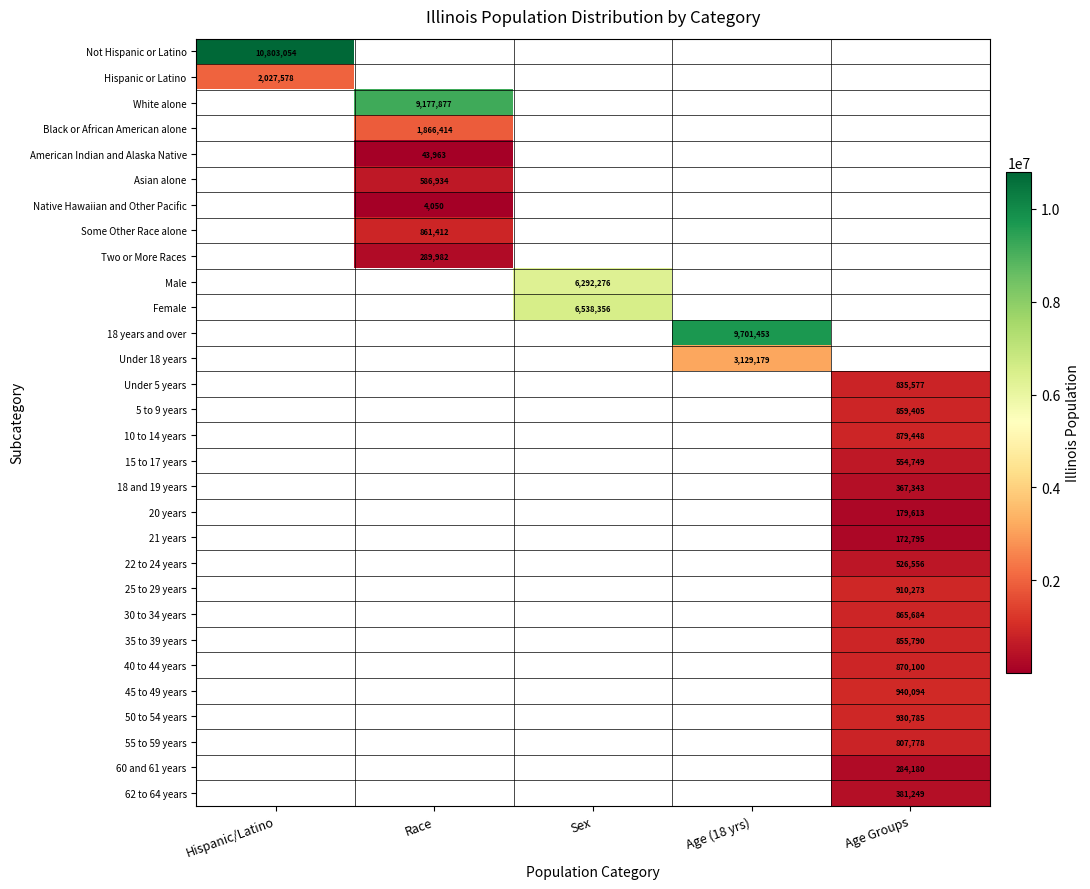

Which has a higher value, Sex or Age (18 yrs)?

Age (18 yrs)